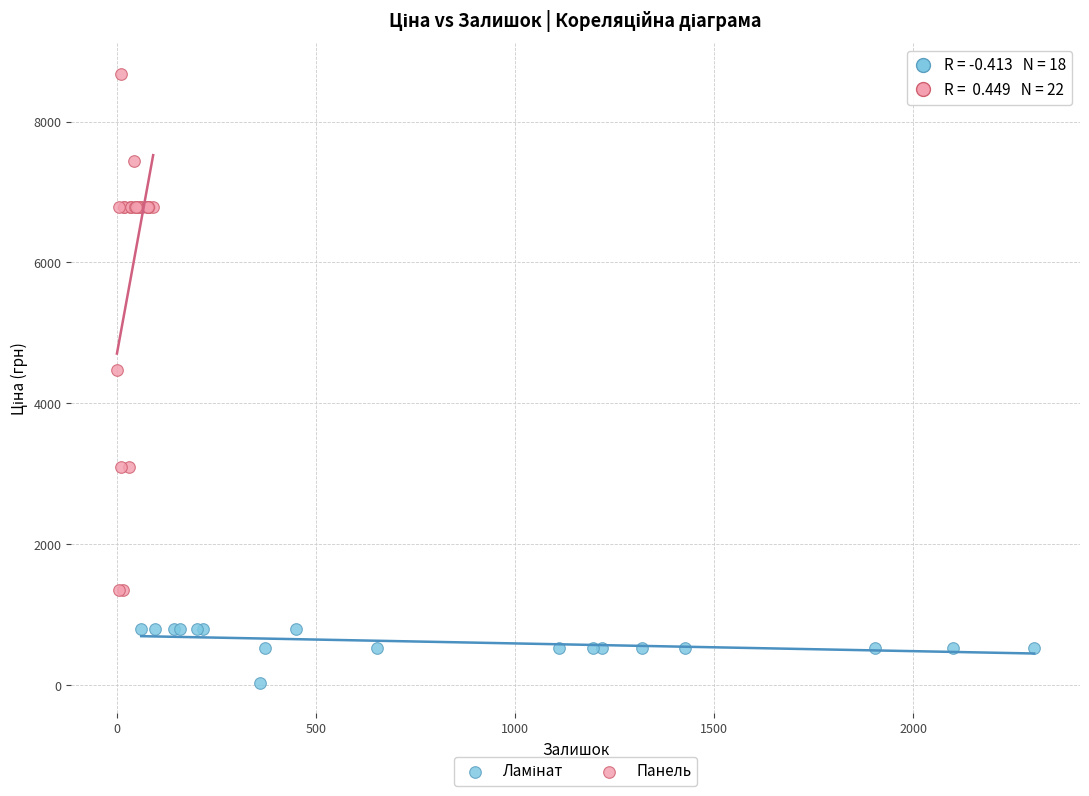

Which series reaches the maximum Y coordinate?

Панель